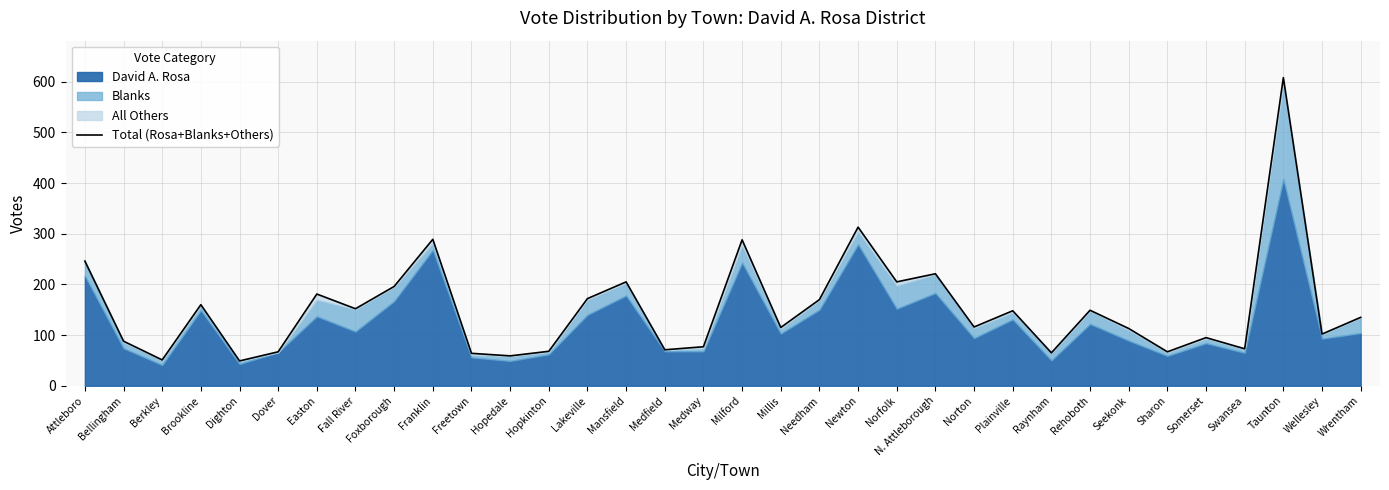

Where does the data first go above 135?

Attleboro